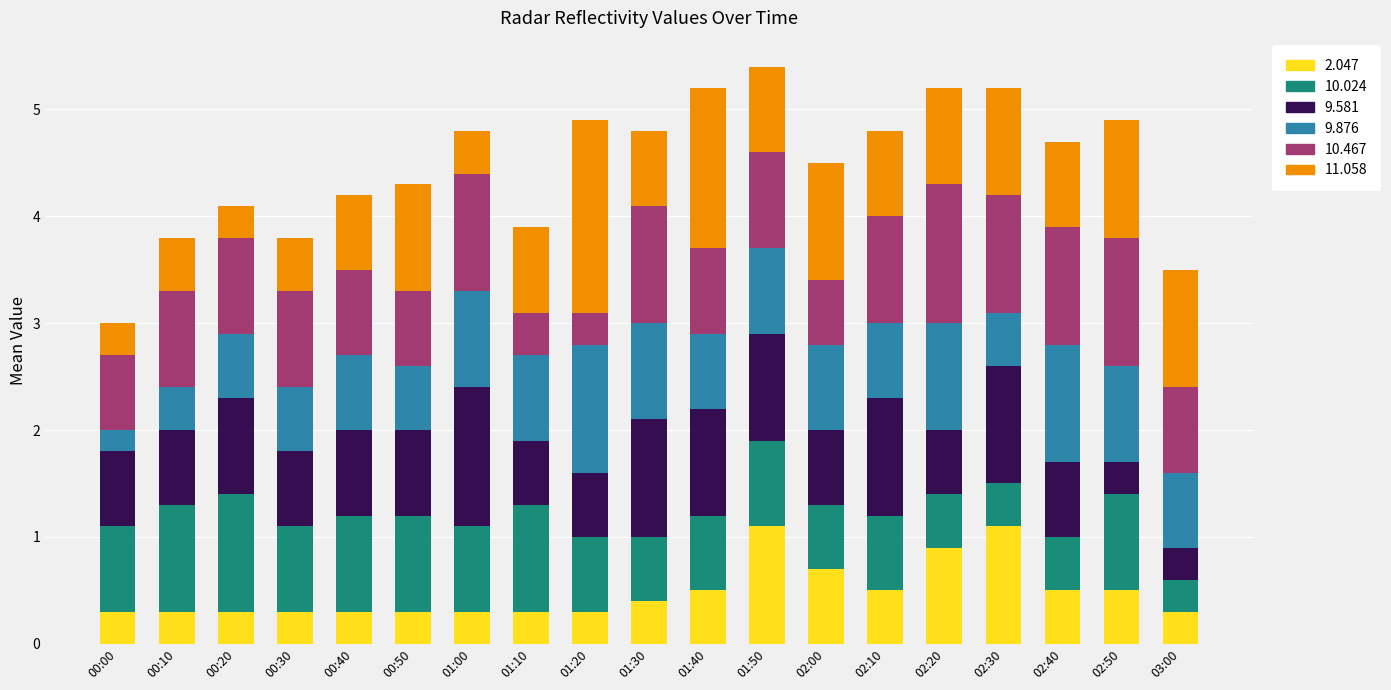

What is the sum of the 2.047 values at 02:50 and 03:00?

0.8